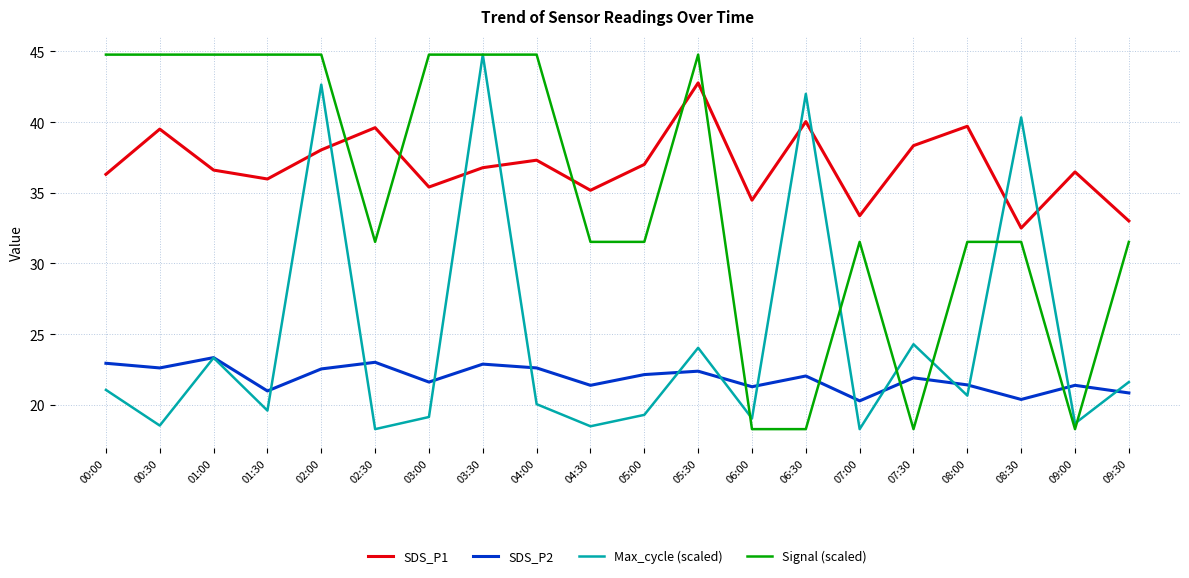

Rank the series at 02:30 from lowest to highest value.

Max_cycle (scaled), SDS_P2, Signal (scaled), SDS_P1